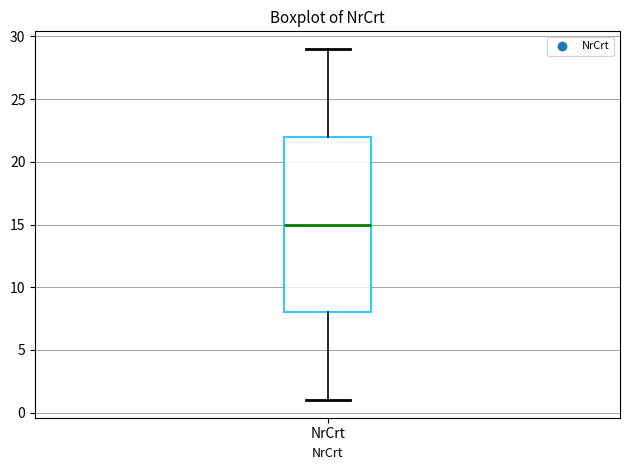

Transcribe this box plot: give where the median line is, the range the box spans, and where the two whiskers end, as read against the y-axis. The values are not printed on the chart, so give them approximately, as read against the axis.

median 15, box 8 to 22, whiskers 1 to 29